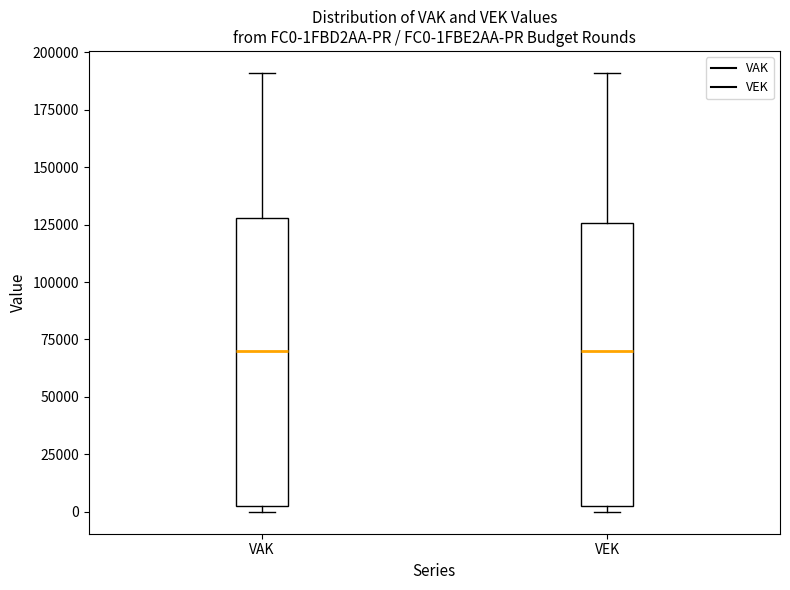

Reading left to right, read every box against the y-axis: the position of its median line, the range the box covers, and the ends of its whiskers. The values are not printed on the chart, so give them approximately, as read against the axis.

VAK: median 70000, box 5000 to 130000, whiskers 0 to 190000
VEK: median 70000, box 5000 to 125000, whiskers 0 to 190000